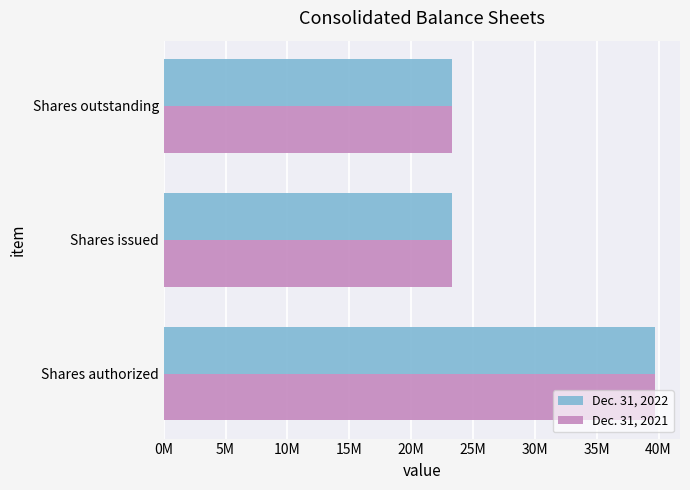

What are all the series names shown in the legend?

Dec. 31, 2022, Dec. 31, 2021